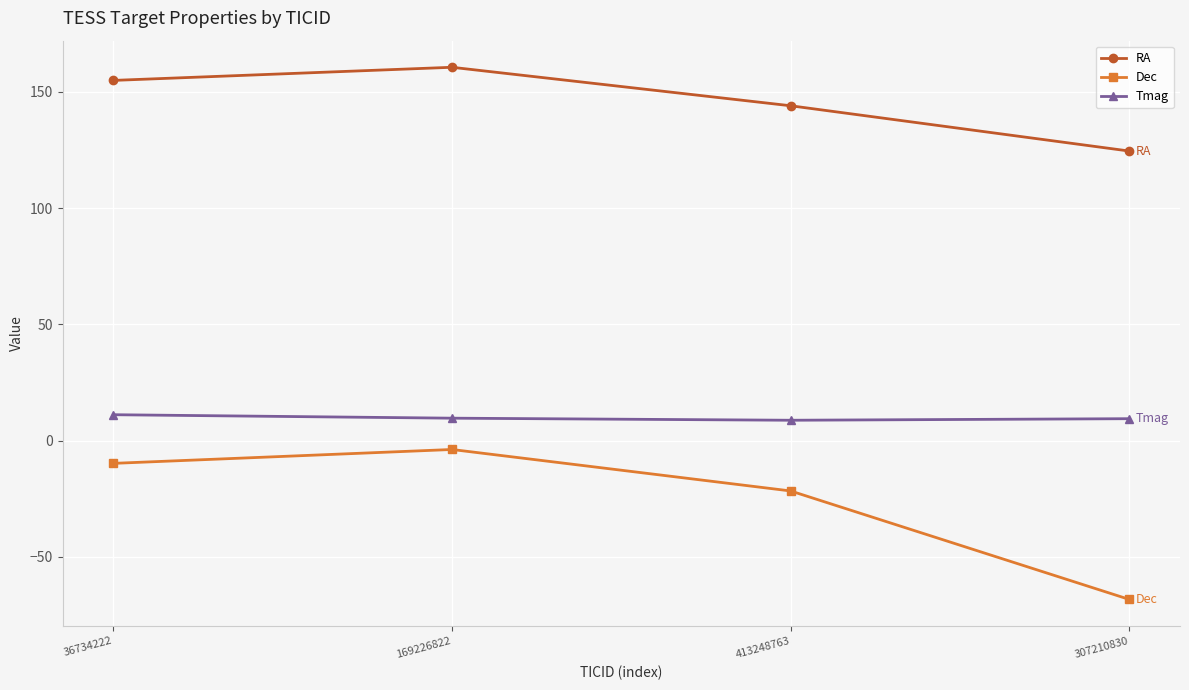

True or false: Tmag and Dec cross at least once.

False